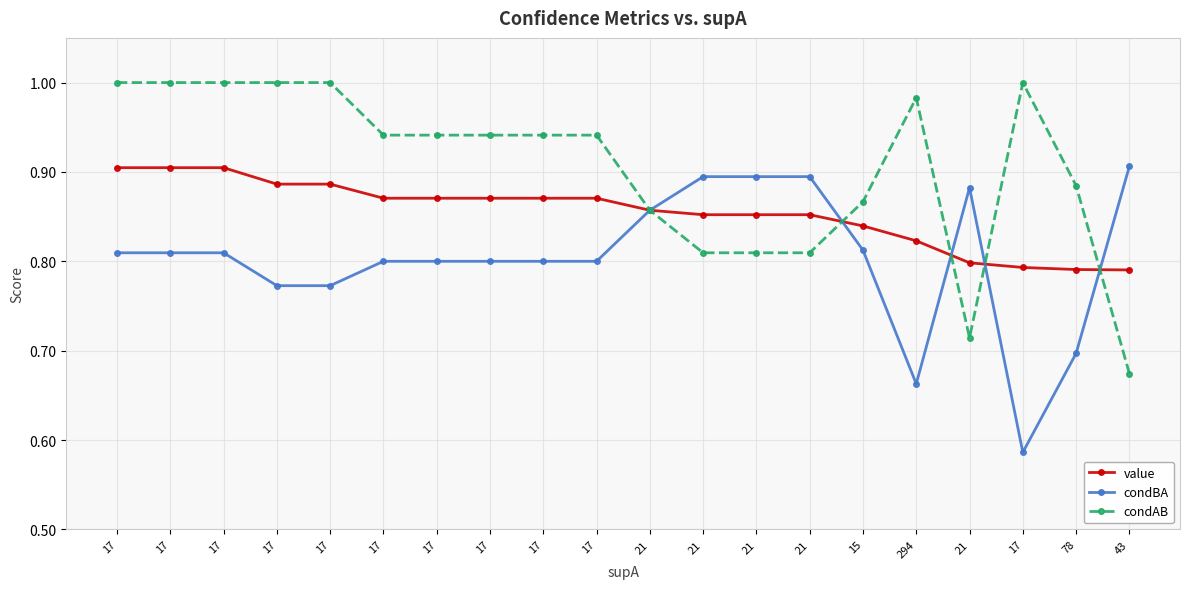

What is the greatest value displayed?

1.0